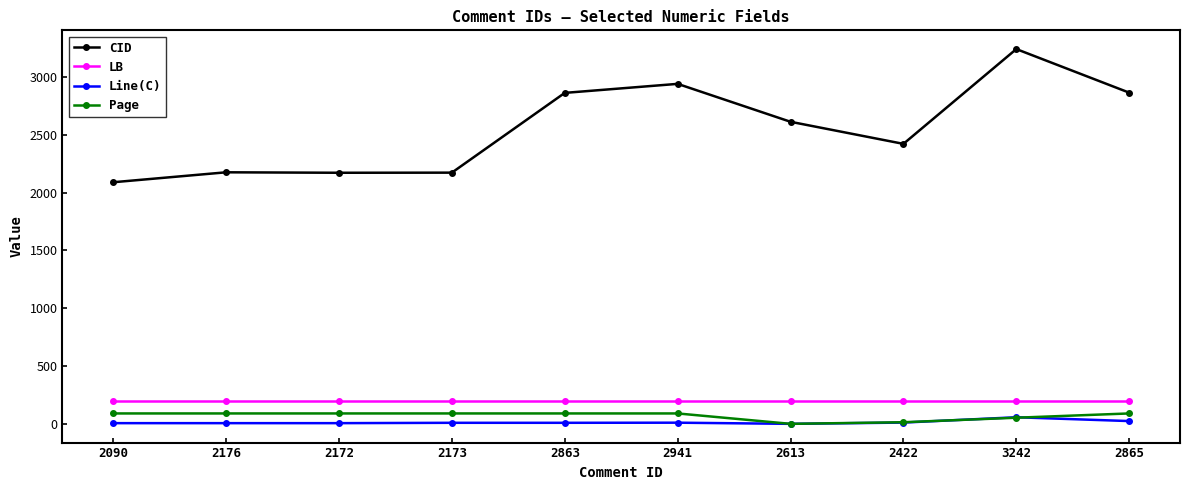

Where is CID nearest to the value 2666?

2613